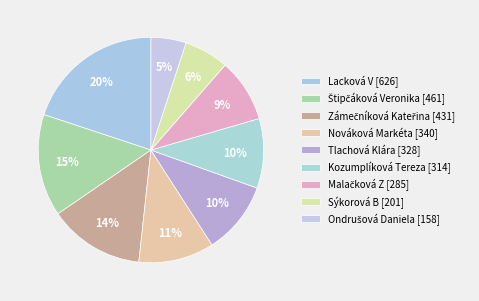

Is it true that Tlachová Klára is 10% of the pie?

True